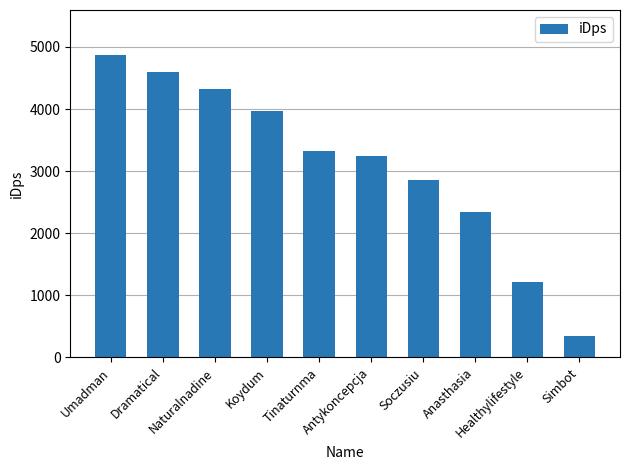

List the labels in order of value, smallest first.

Simbot, Healthylifestyle, Anasthasia, Soczusiu, Antykoncepcja, Tinaturnma, Koydum, Naturalnadine, Dramatical, Umadman